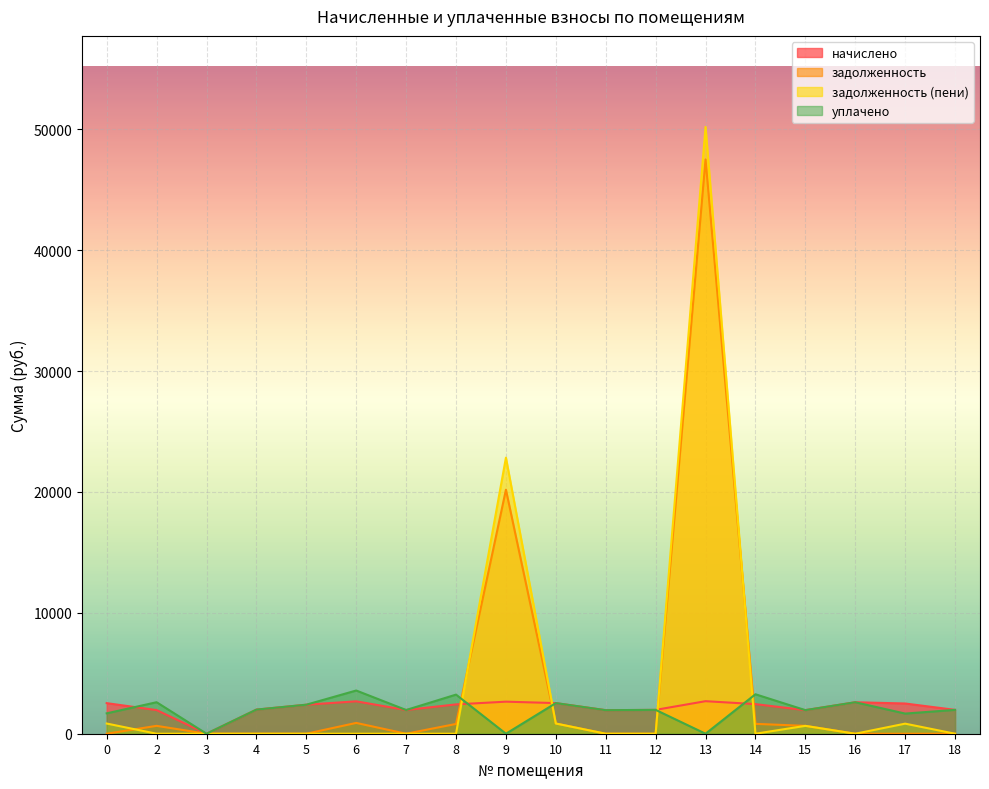

Which series changed the most between 12 and 18?

начислено